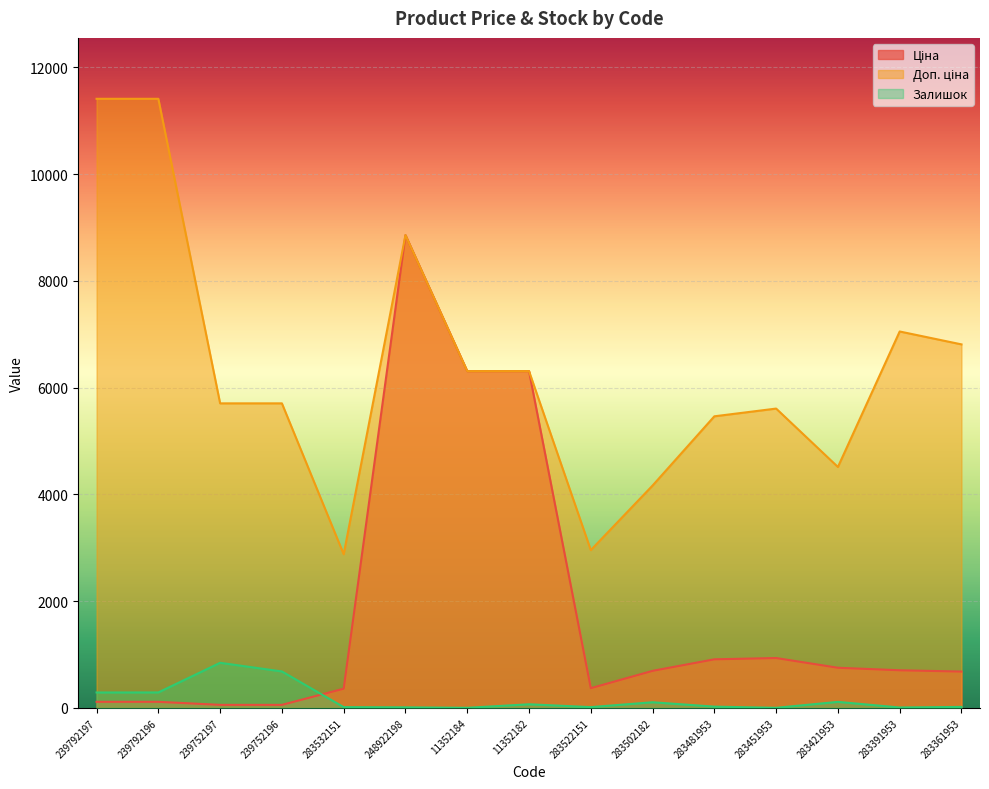

How many intersections are there between Ціна and Залишок?

1